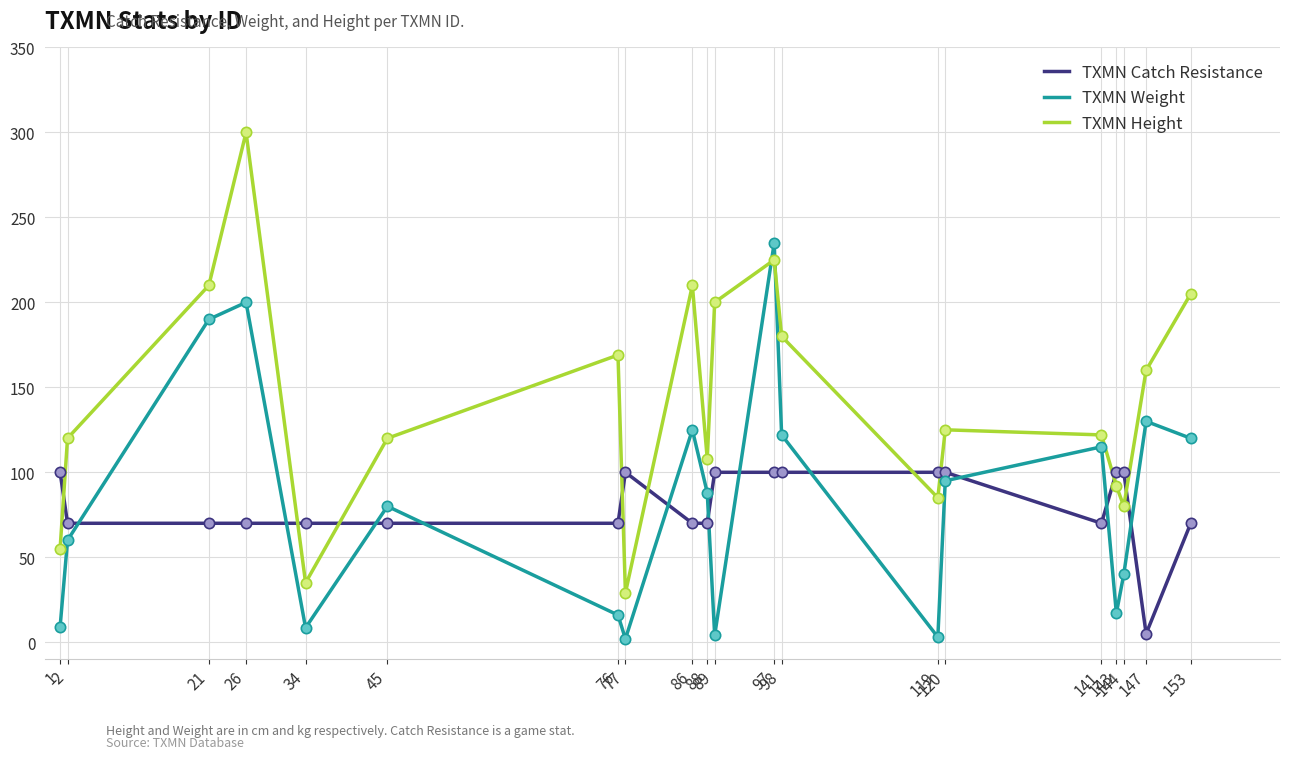

Which series has the largest range (max minus min)?

TXMN Height